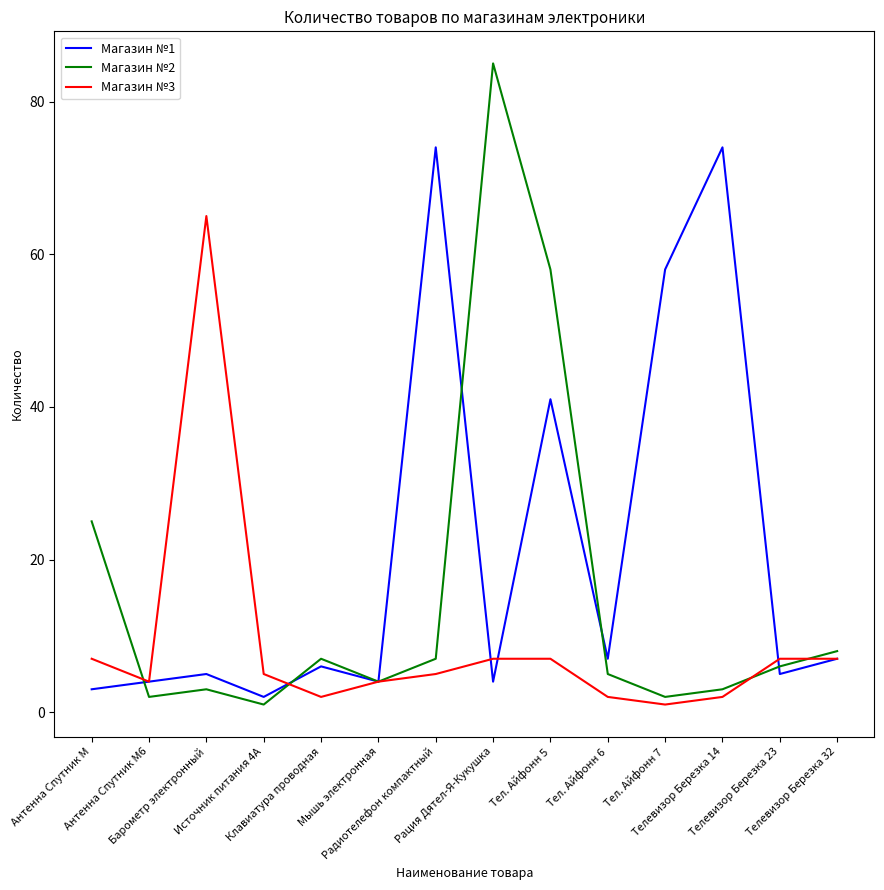

Where is the first local minimum for Магазин №2?

Антенна Спутник М6